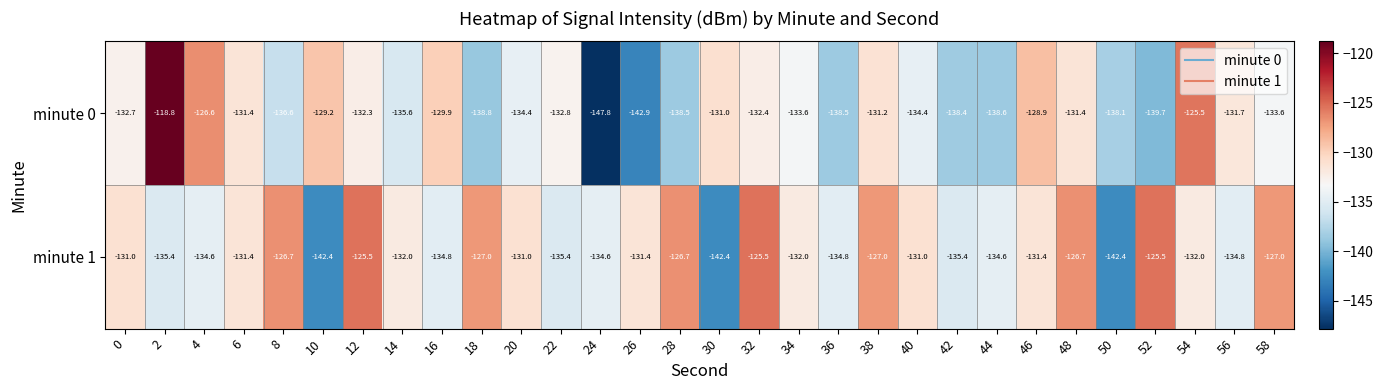

What is the difference between the maximum and minimum values in the minute 0 series?

29.0